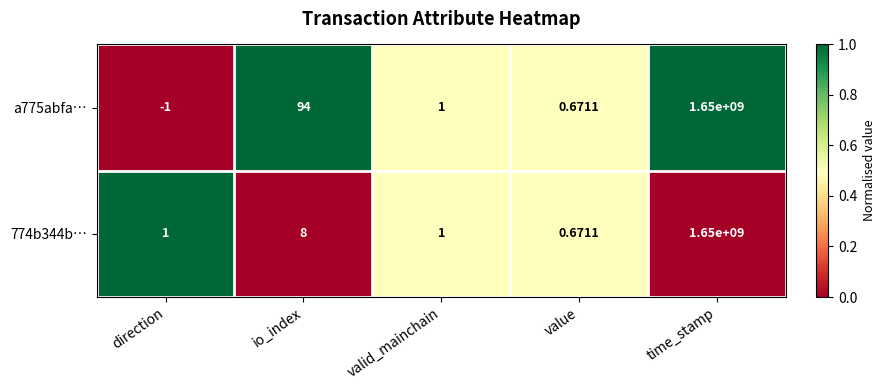

At how many categories does at least one series exceed 0?

5